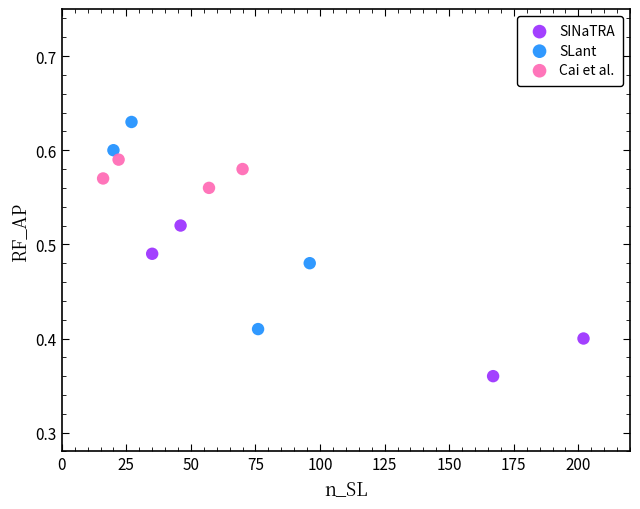

Which series reaches the maximum Y coordinate?

SLant